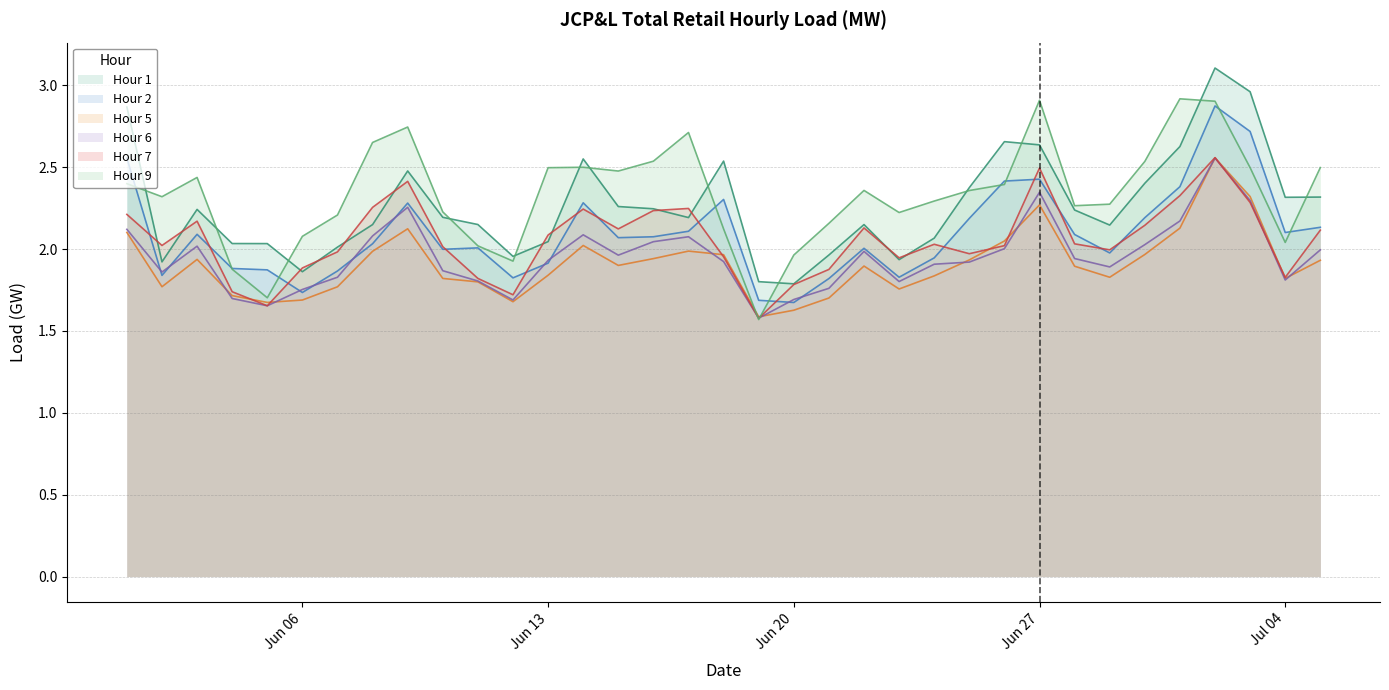

In Hour 6, how many points are higher than both neighbors (excluding endpoints)?

7